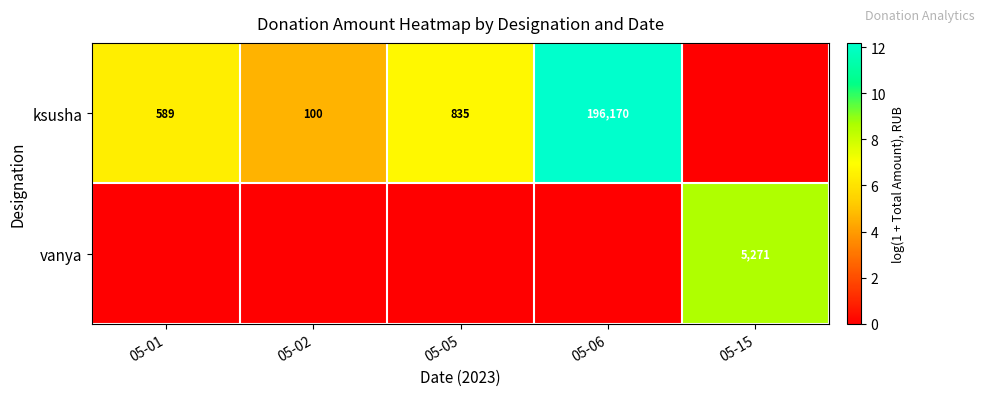

True or false: ksusha has a value of 835 at 05-05.

True